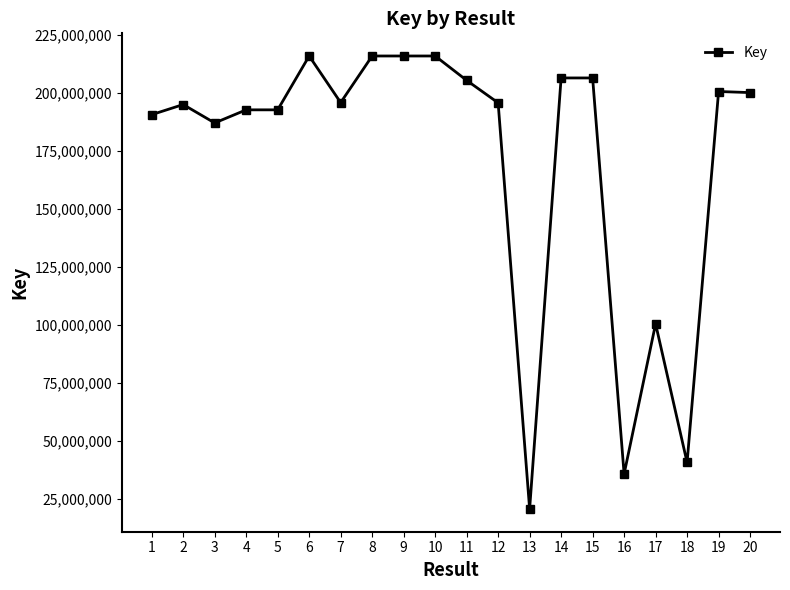

What is the value of the 6th point from the left?

215970594